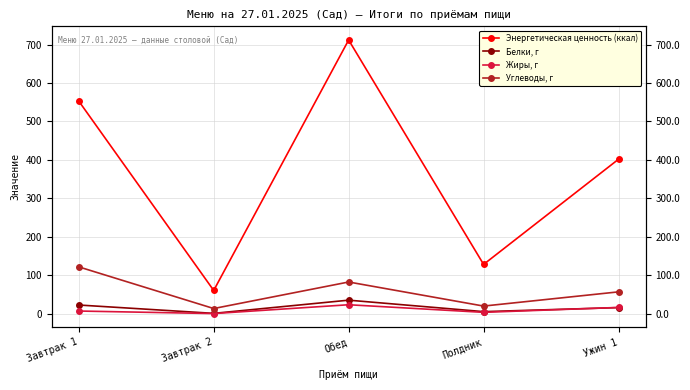

List the labels in order of Белки, г value, smallest first.

Завтрак 2, Полдник, Ужин 1, Завтрак 1, Обед